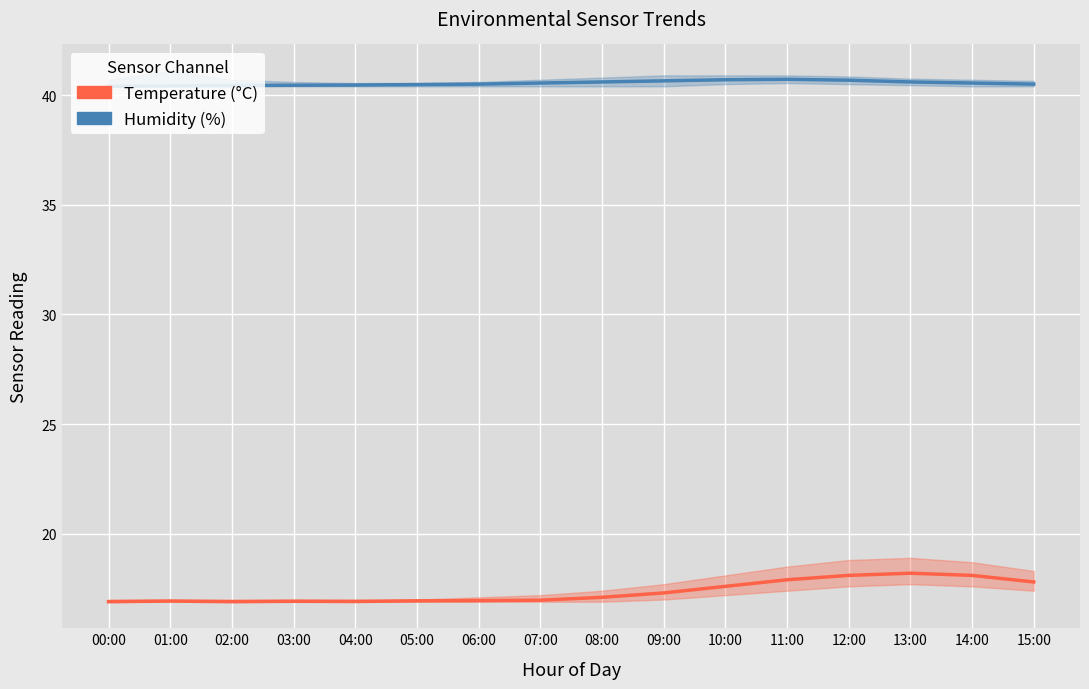

What are all the series names shown in the legend?

Humidity, Temperature